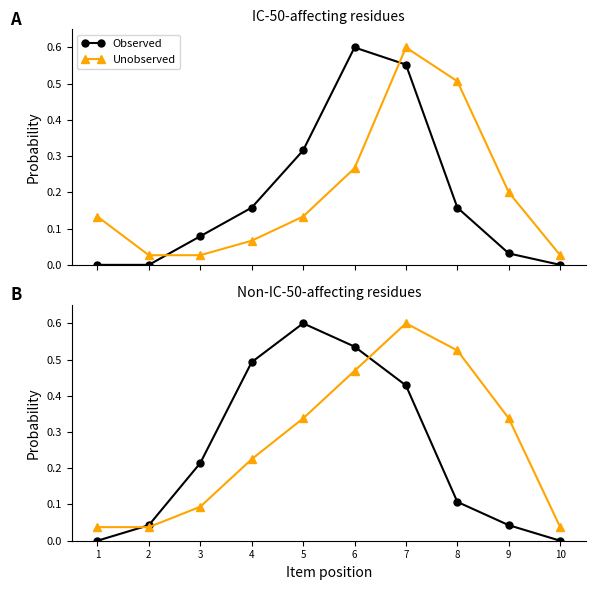

At which label is Unobserved closest to 0?

1